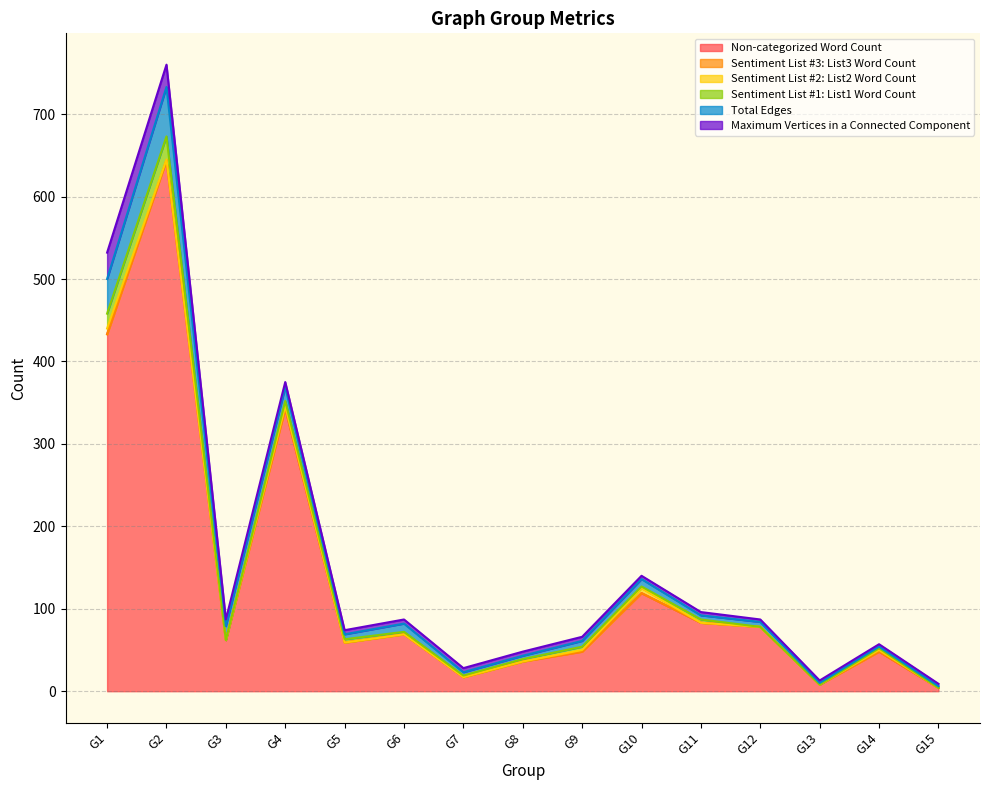

The value of Maximum Vertices in a Connected Component at G6 is 8. True or false?

False